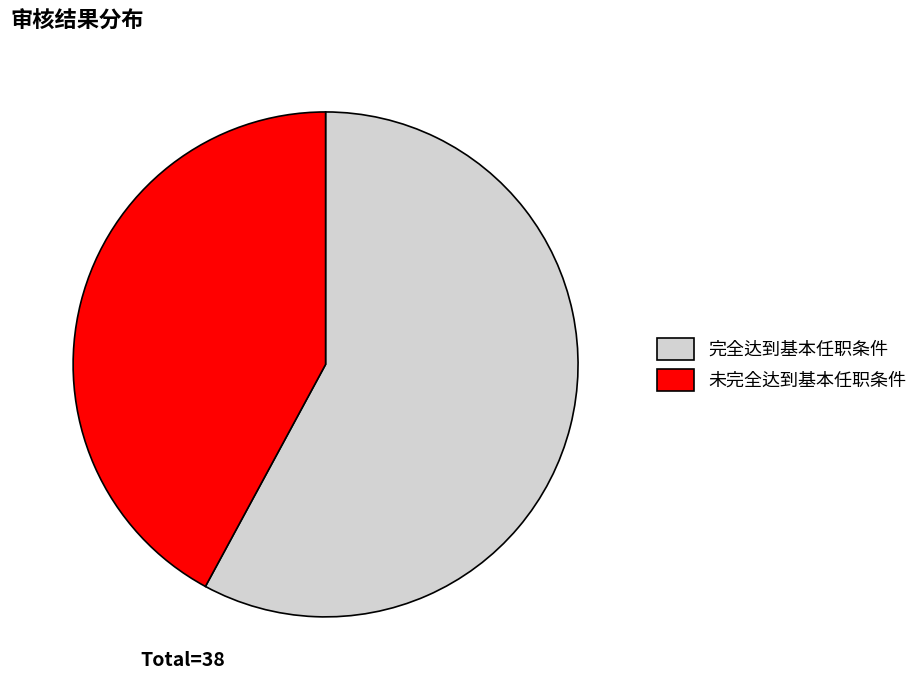

Which slice is the smallest?

未完全达到基本任职条件